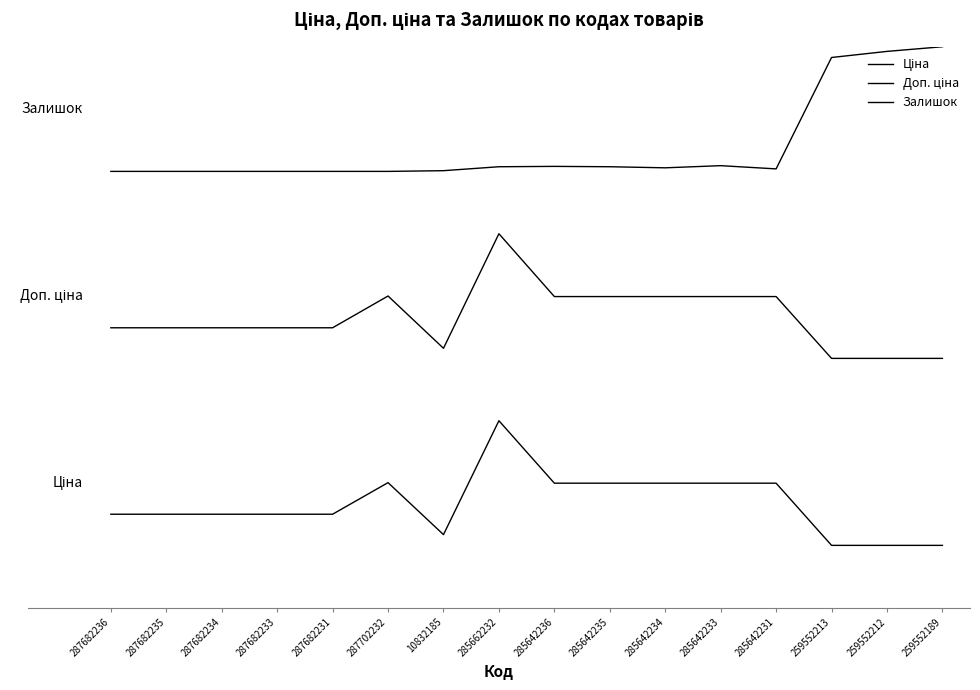

Does the chart have visible grid lines?

No